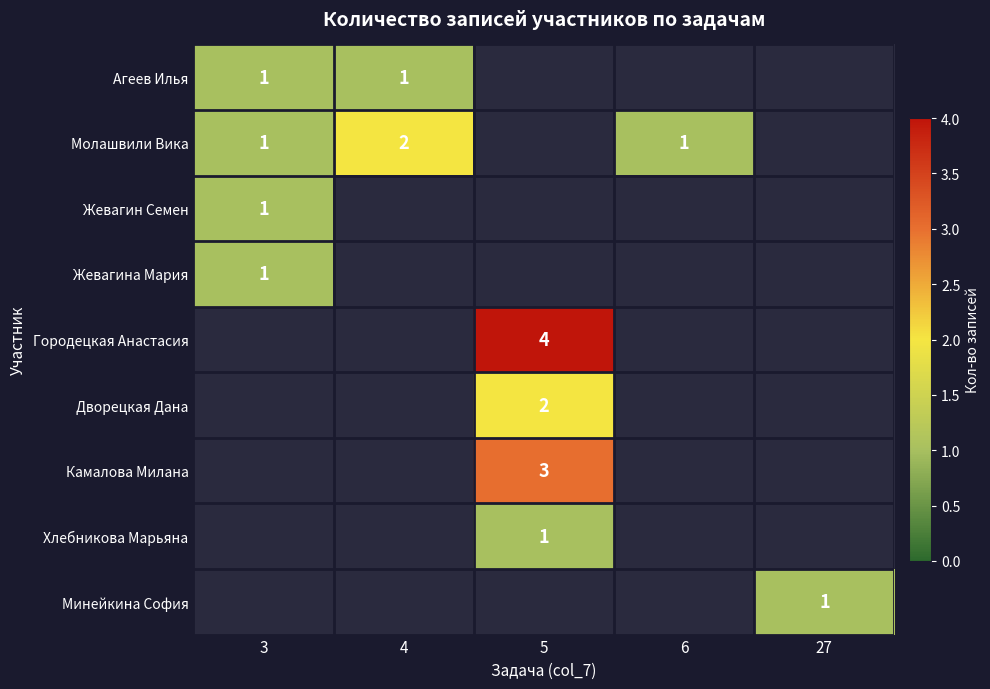

True or false: Молашвили Вика has a value of 1 at 3.

True